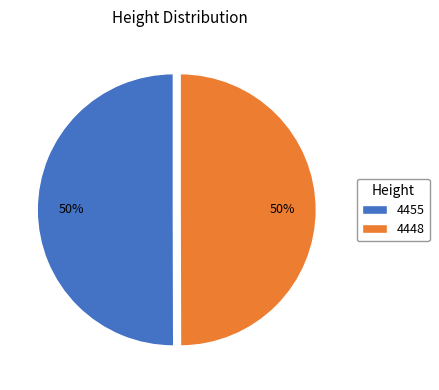

To the nearest percent, what percentage of the pie is 4448?

50%